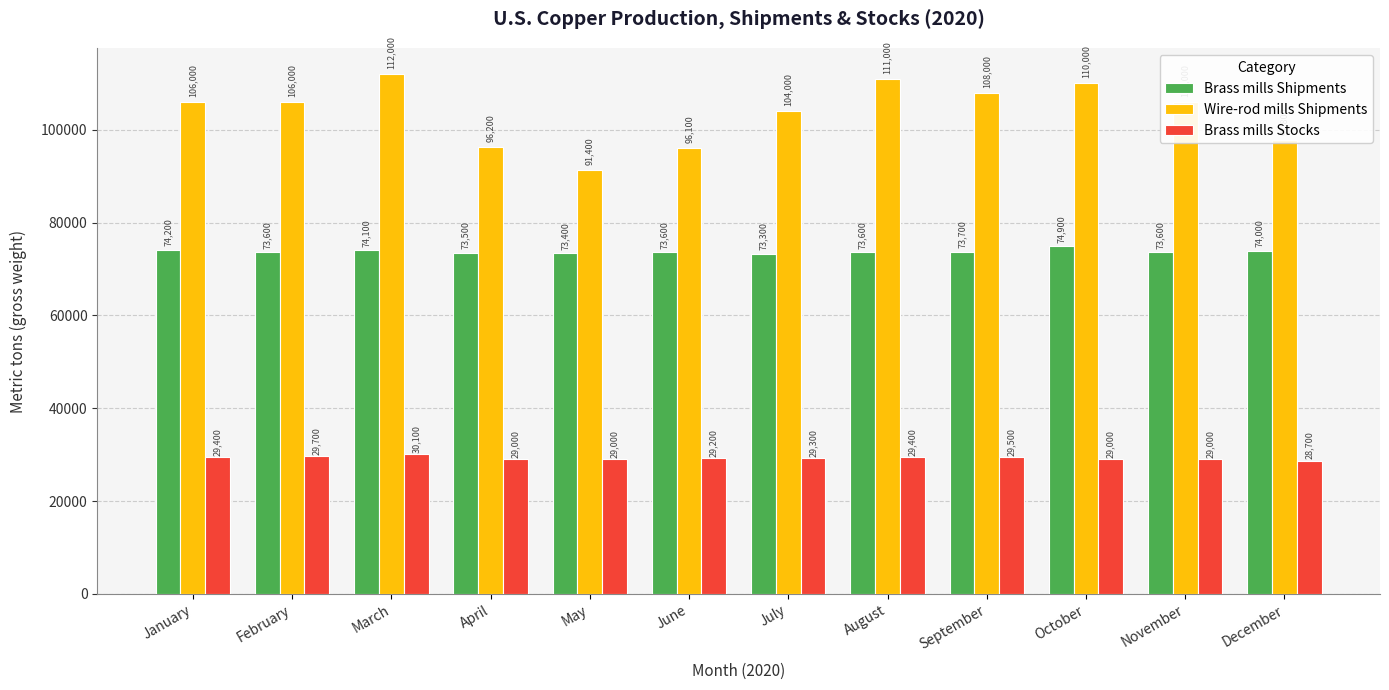

Reading left to right, list all the values displayed in this chart.

Brass mills Shipments: 74200	73600	74100	73500	73400	73600	73300	73600	73700	74900	73600	74000
Wire-rod mills Shipments: 106000	106000	112000	96200	91400	96100	104000	111000	108000	110000	106000	97800
Brass mills Stocks: 29400	29700	30100	29000	29000	29200	29300	29400	29500	29000	29000	28700